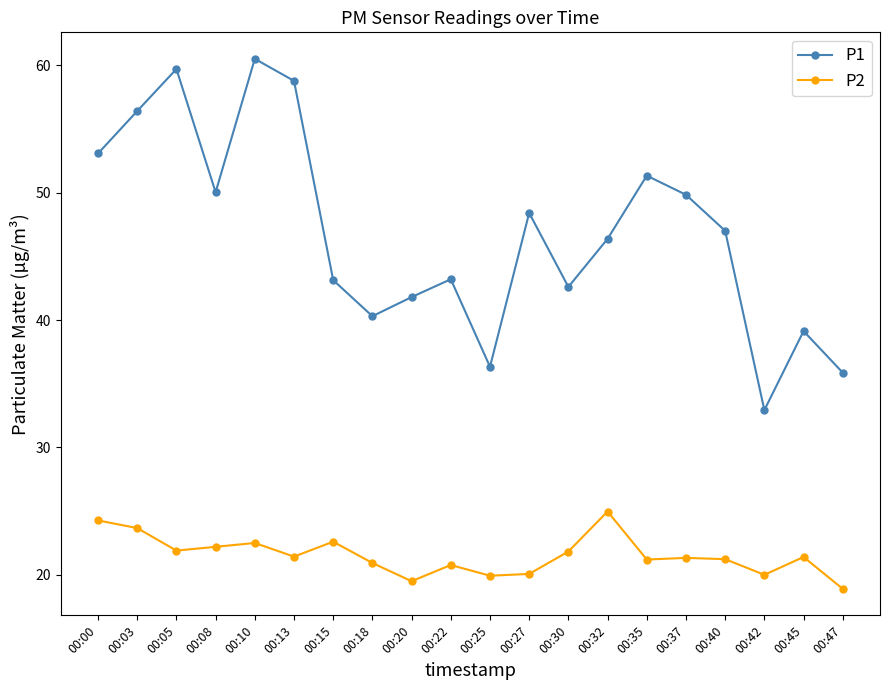

How many interior local valleys does the P1 series have?

5